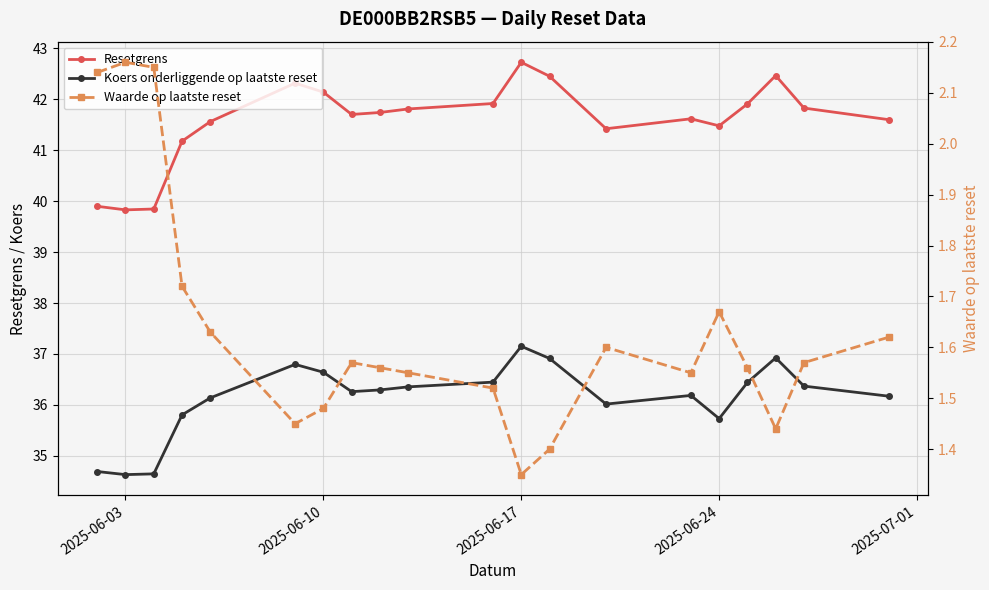

Which category has the lowest value in the Waarde op laatste reset series?

2025-06-17